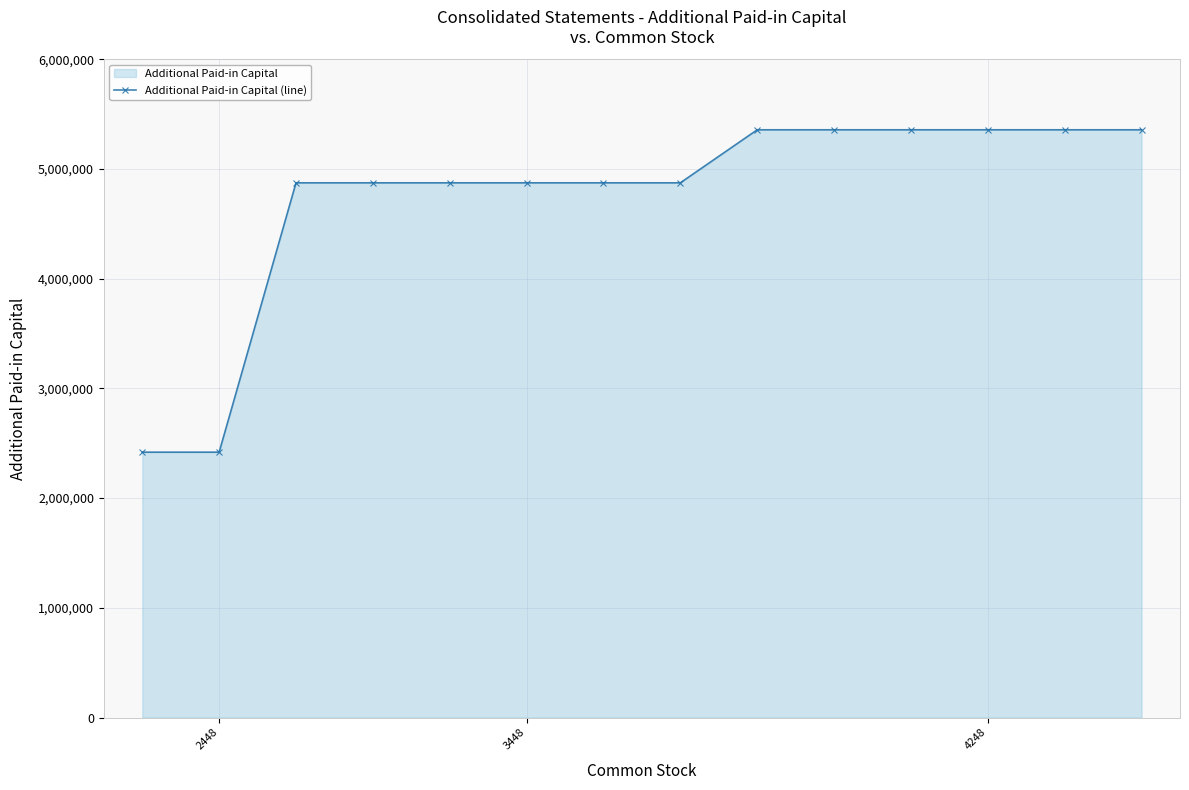

The value at 4 is 4874800. True or false?

True